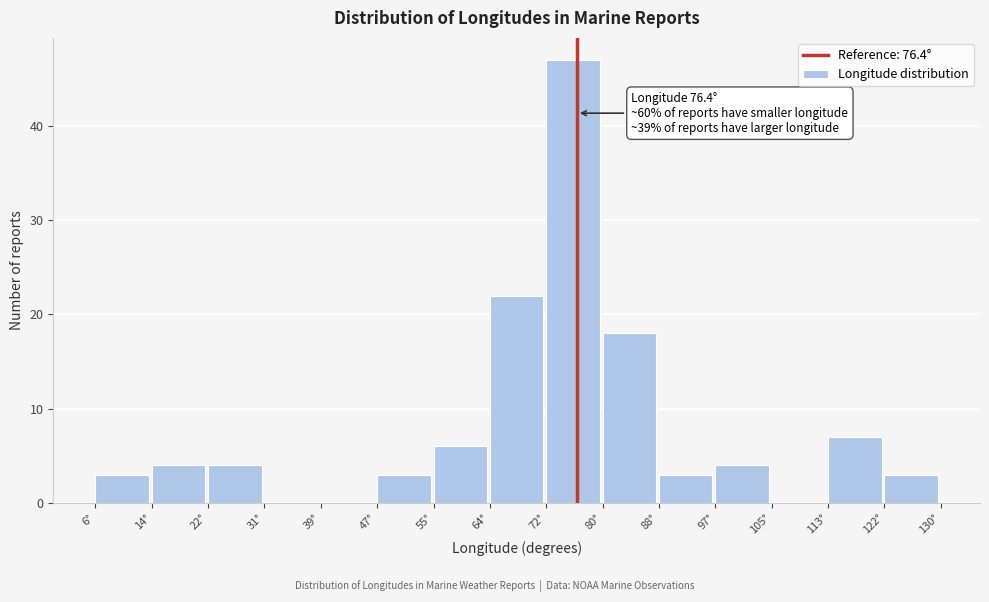

Over which range of the x-axis is the bar tallest?

72 to 80